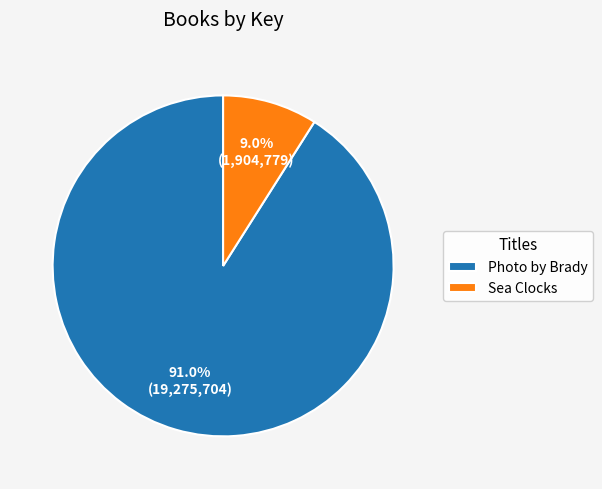

How many segments does this pie chart have?

2